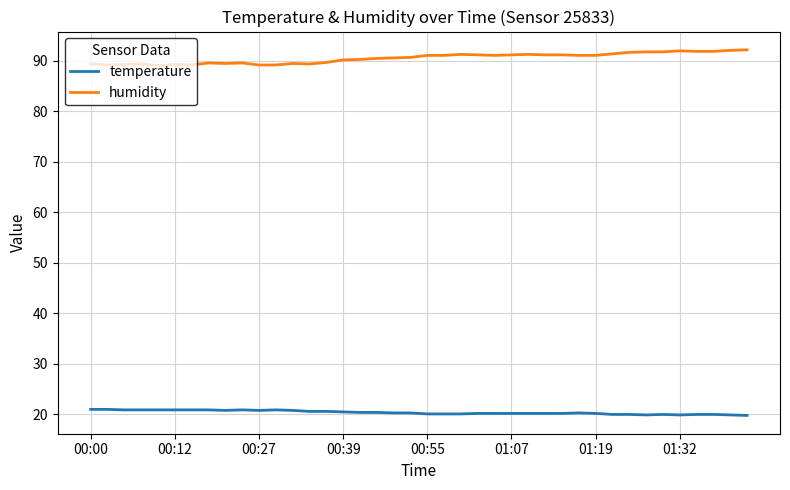

How many lines are shown in the chart?

2